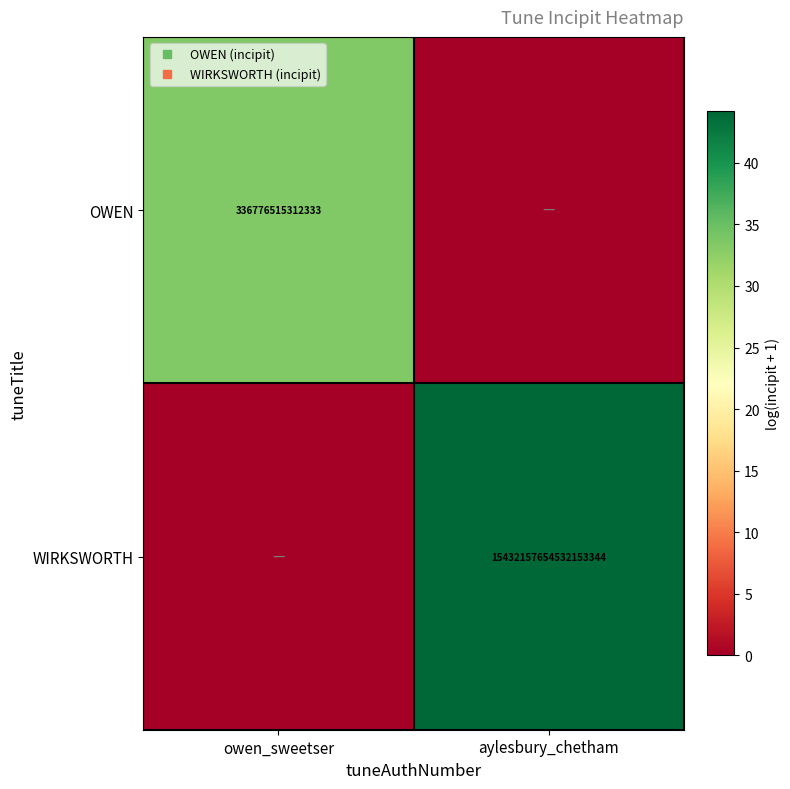

What is the spread (max minus min) of values at owen_sweetser?

33.5